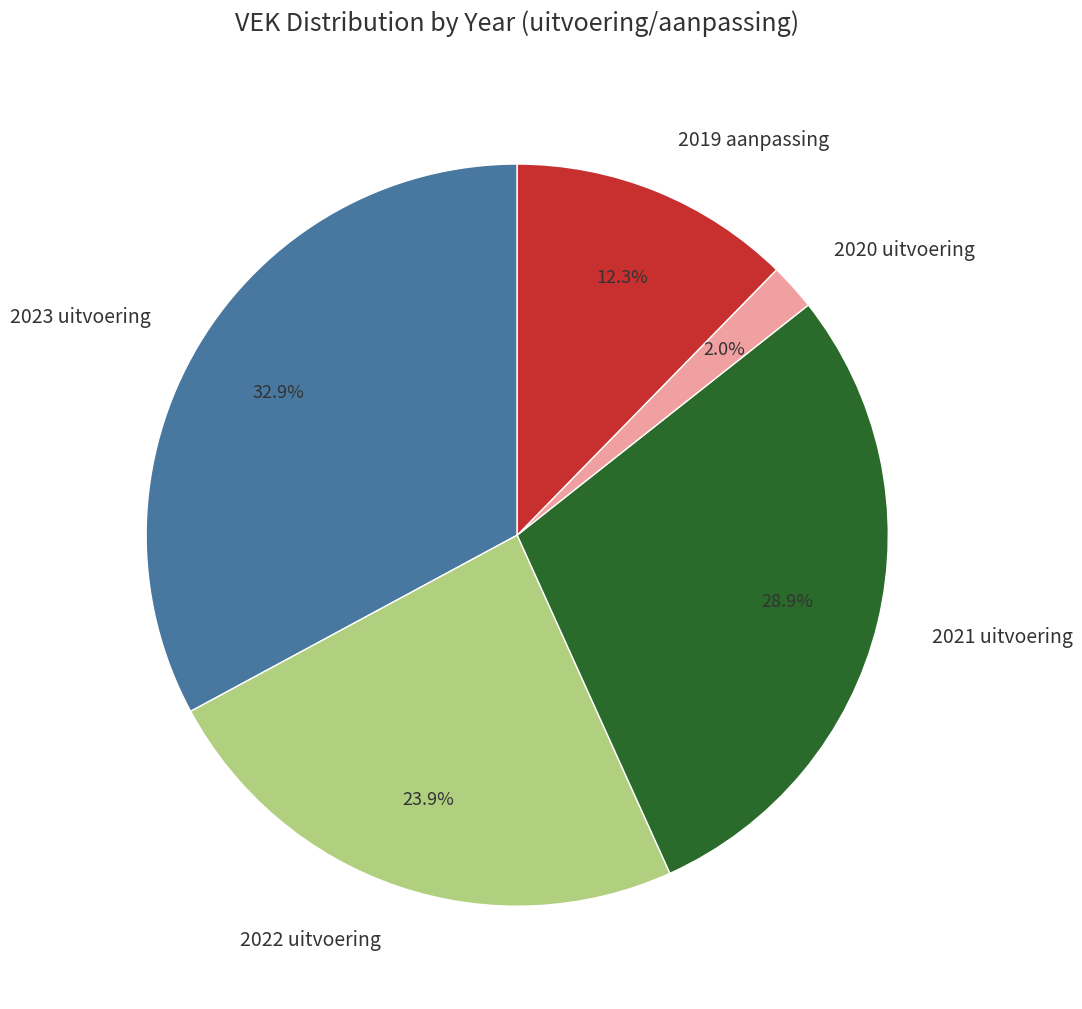

What percentage do 2023 uitvoering and 2019 aanpassing together represent?

45.2%